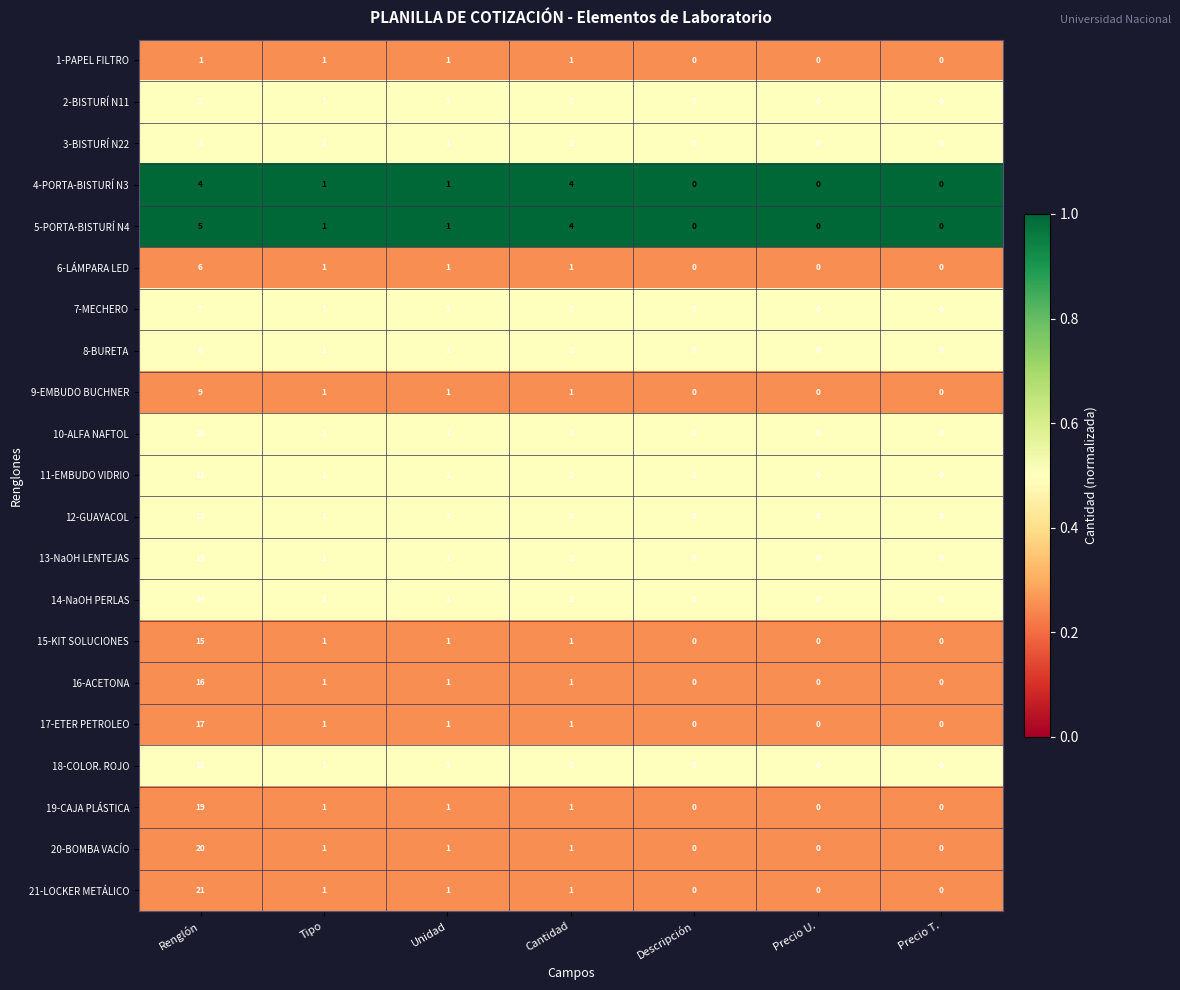

Which category has the highest value across all series?

Renglón